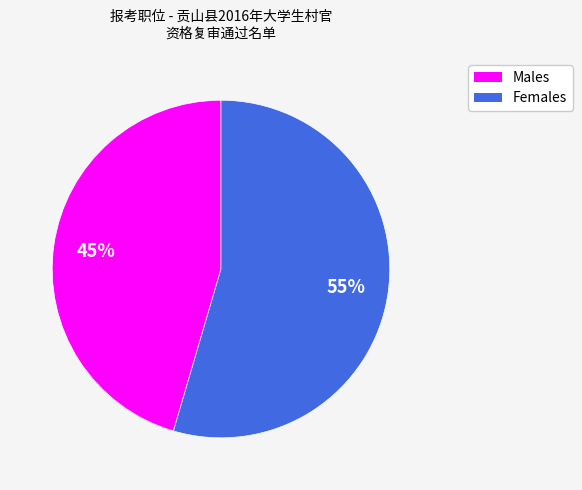

Which slice is the largest?

Females